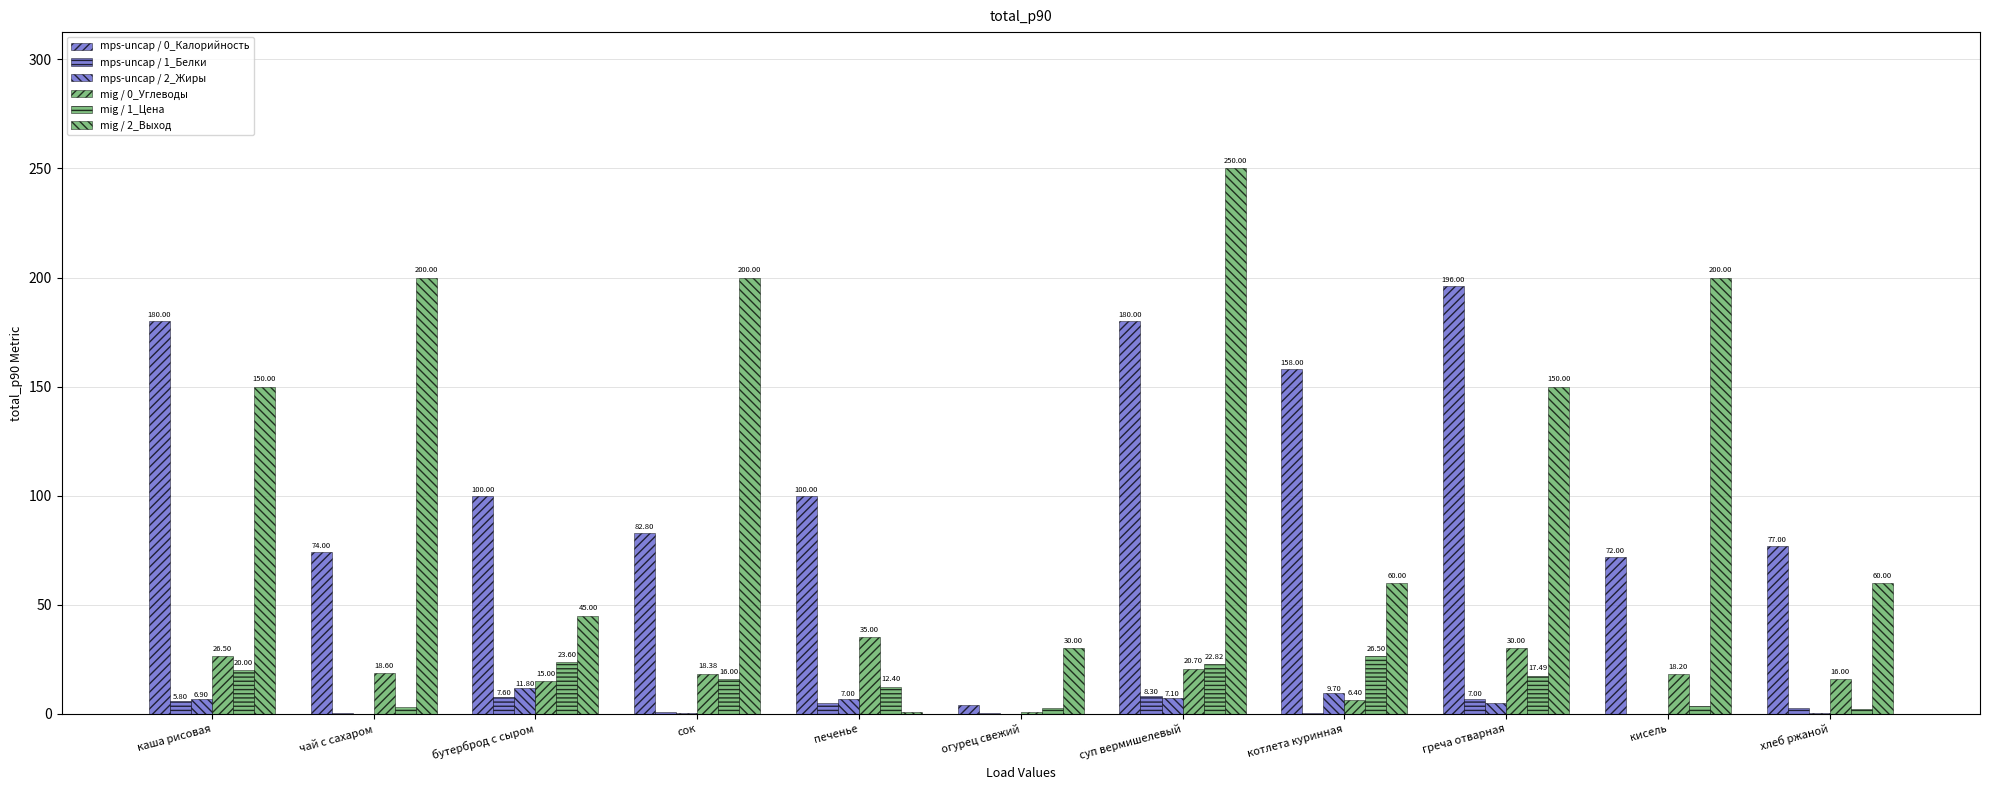

Reading left to right, extract all data points from this chart.

mps-uncap / 0_Калорийность: каша рисовая=180.0	чай с сахаром=74.0	бутерброд с сыром=100.0	сок=82.8	печенье=100.0	огурец свежий=3.9	суп вермишелевый=180.0	котлета куринная=158.0	греча отварная=196.0	кисель=72.0	хлеб ржаной=77.0
mps-uncap / 1_Белки: каша рисовая=5.8	чай с сахаром=0.2	бутерброд с сыром=7.6	сок=0.9	печенье=5.0	огурец свежий=0.2	суп вермишелевый=8.3	котлета куринная=0.4	греча отварная=7.0	кисель=0.0	хлеб ржаной=2.5
mps-uncap / 2_Жиры: каша рисовая=6.9	чай с сахаром=0.0	бутерброд с сыром=11.8	сок=0.2	печенье=7.0	огурец свежий=0.0	суп вермишелевый=7.1	котлета куринная=9.7	греча отварная=5.0	кисель=0.0	хлеб ржаной=0.3
mig / 0_Углеводы: каша рисовая=26.5	чай с сахаром=18.6	бутерброд с сыром=15.0	сок=18.4	печенье=35.0	огурец свежий=0.7	суп вермишелевый=20.7	котлета куринная=6.4	греча отварная=30.0	кисель=18.2	хлеб ржаной=16.0
mig / 1_Цена: каша рисовая=20.0	чай с сахаром=3.0	бутерброд с сыром=23.6	сок=16.0	печенье=12.4	огурец свежий=2.5	суп вермишелевый=22.8	котлета куринная=26.5	греча отварная=17.5	кисель=3.4	хлеб ржаной=2.3
mig / 2_Выход: каша рисовая=150.0	чай с сахаром=200.0	бутерброд с сыром=45.0	сок=200.0	печенье=1.0	огурец свежий=30.0	суп вермишелевый=250.0	котлета куринная=60.0	греча отварная=150.0	кисель=200.0	хлеб ржаной=60.0